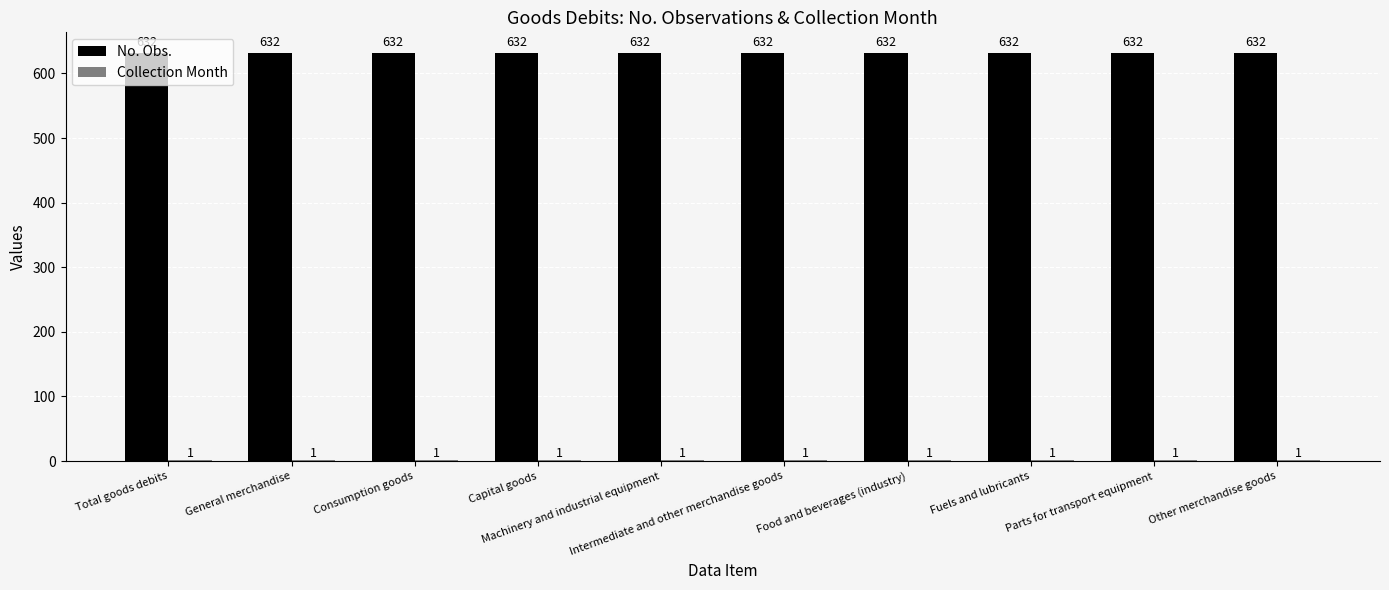

True or false: No. Obs. has a value of 632 at Fuels and lubricants.

True